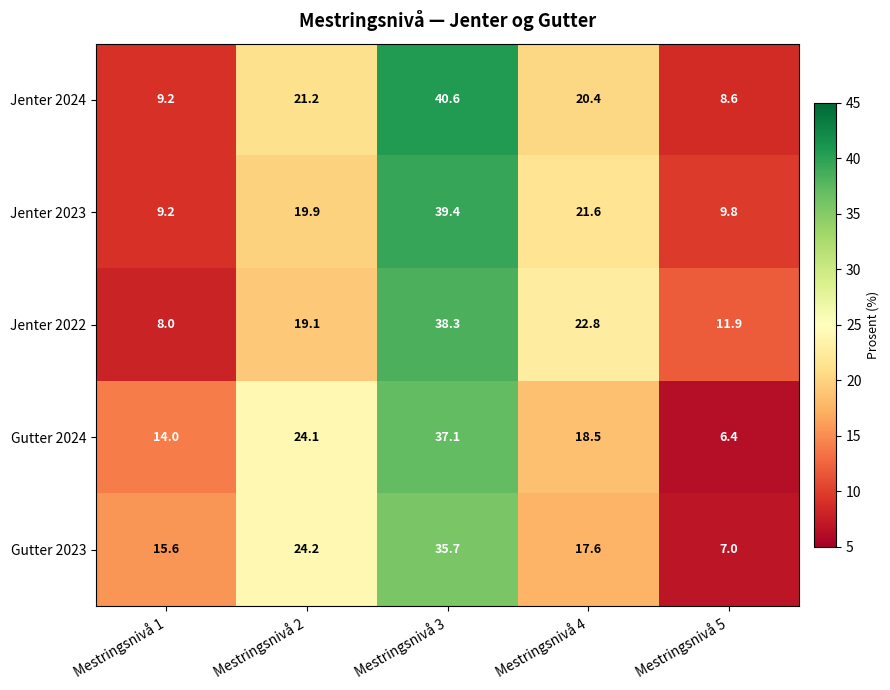

True or false: Gutter 2023 has a value of 10.7 at Mestringsnivå 5.

False